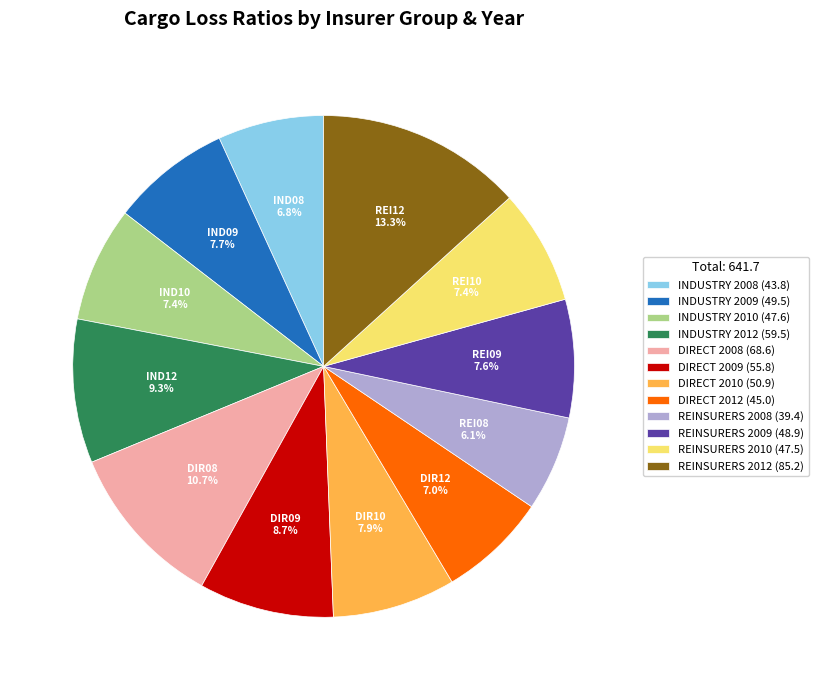

How many segments does this pie chart have?

12